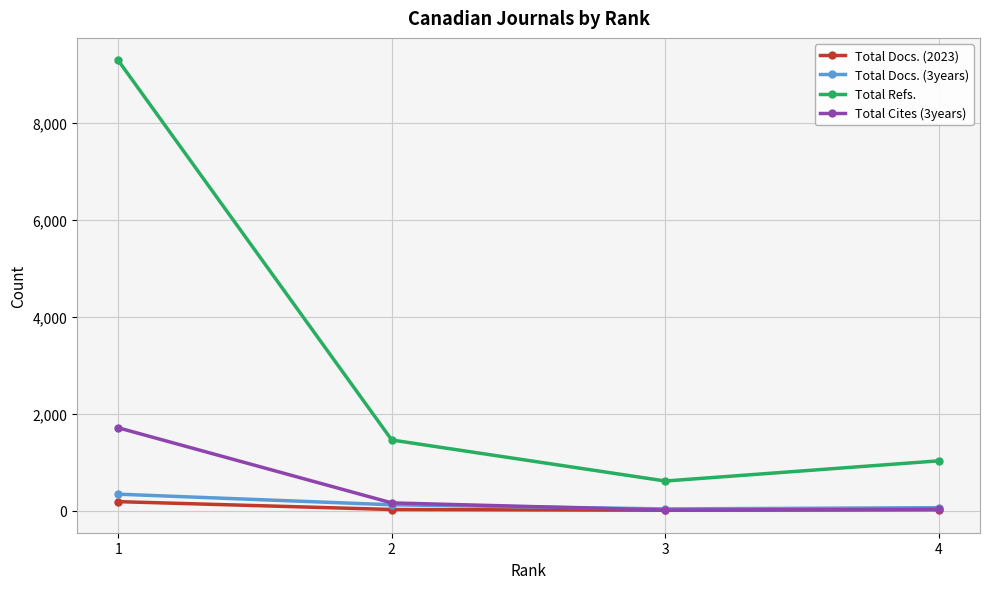

What is the value of the Total Docs. (2023) point at the 3rd from the left?

13